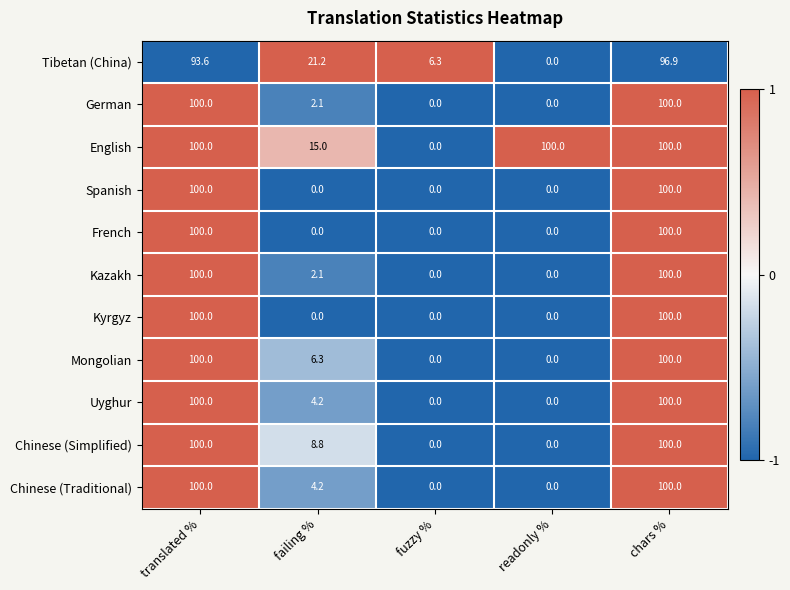

The value of Chinese (Traditional) at failing % is 4.2. True or false?

True